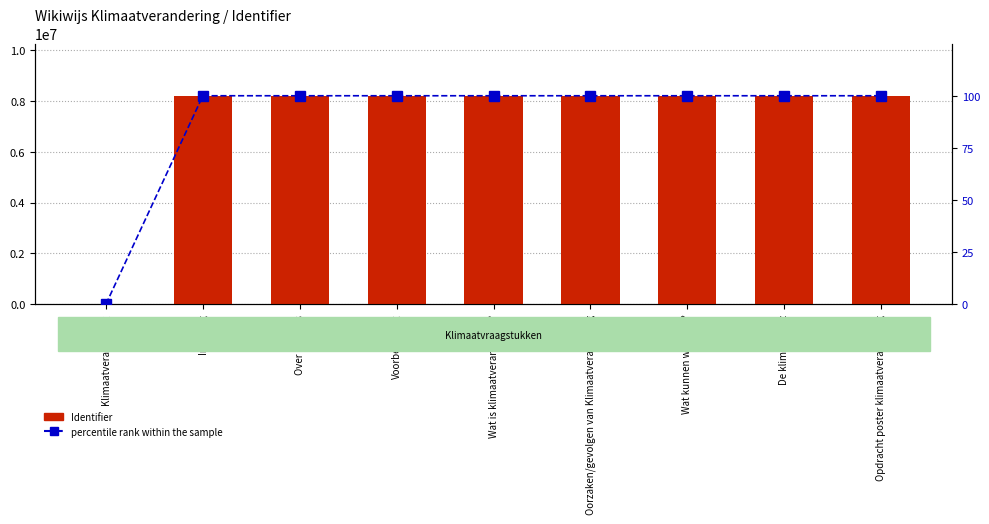

Rank the series by their average value, from lowest to highest.

percentile rank within the sample, Identifier